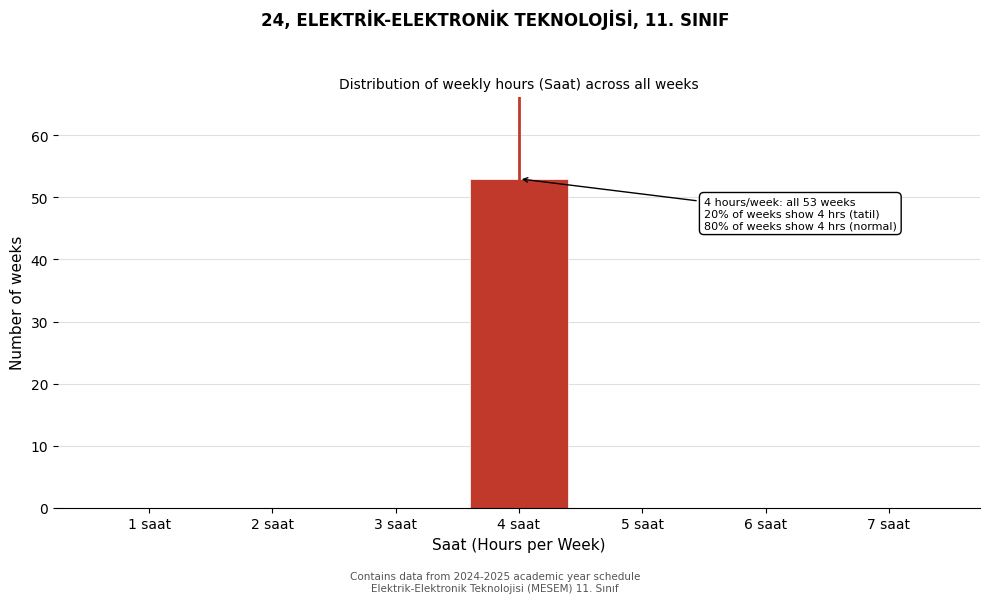

Reading left to right, list all the values displayed in this chart.

1 saat=0	2 saat=0	3 saat=0	4 saat=53	5 saat=0	6 saat=0	7 saat=0